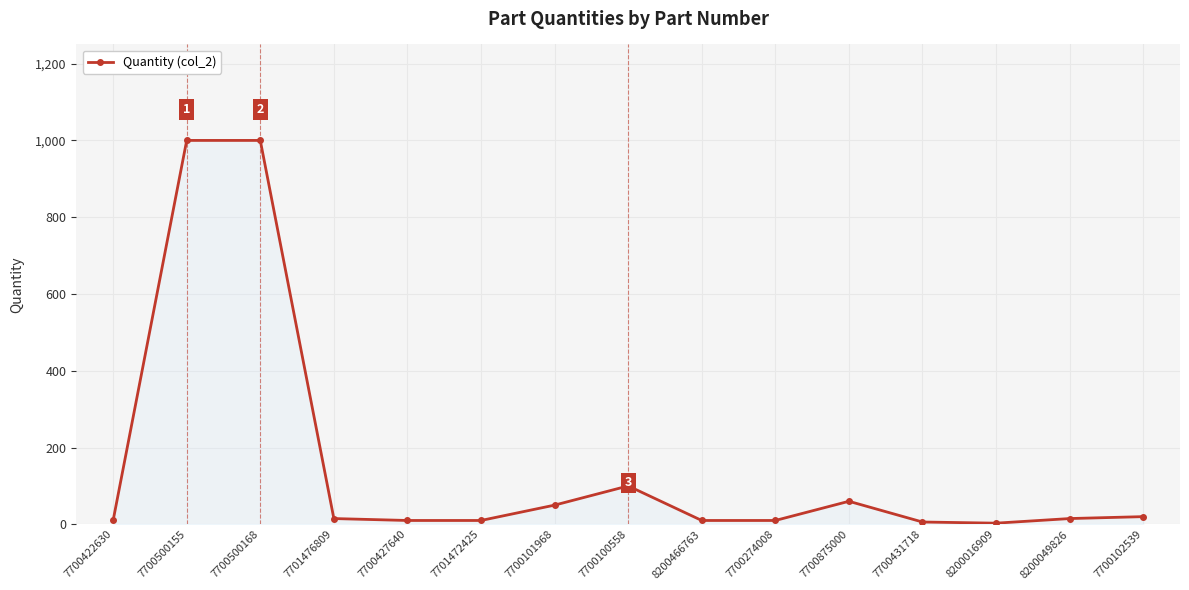

The chart shows a value of 60 at 7700875000. True or false?

True